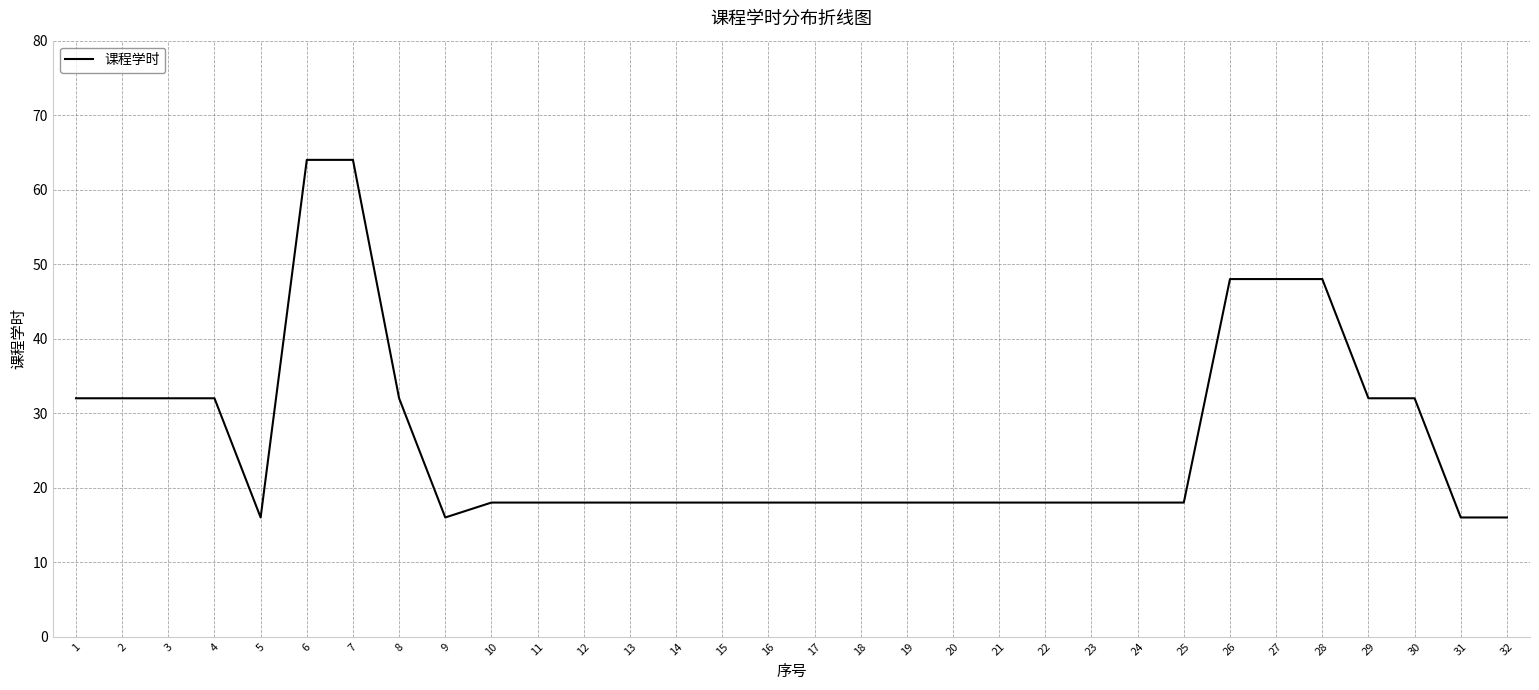

What is the change in value from 25 to 26?

+30